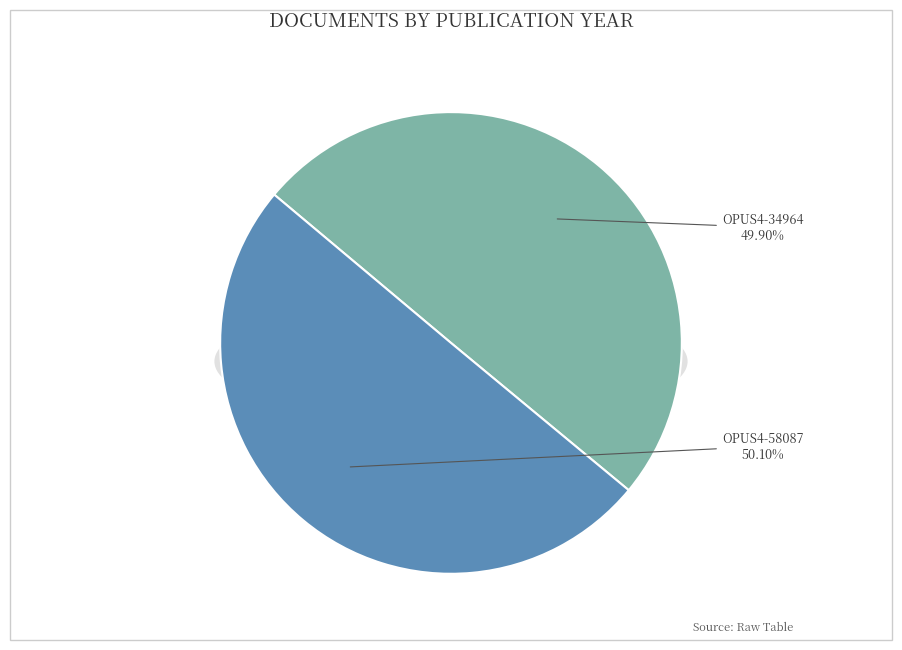

How many segments does this pie chart have?

2